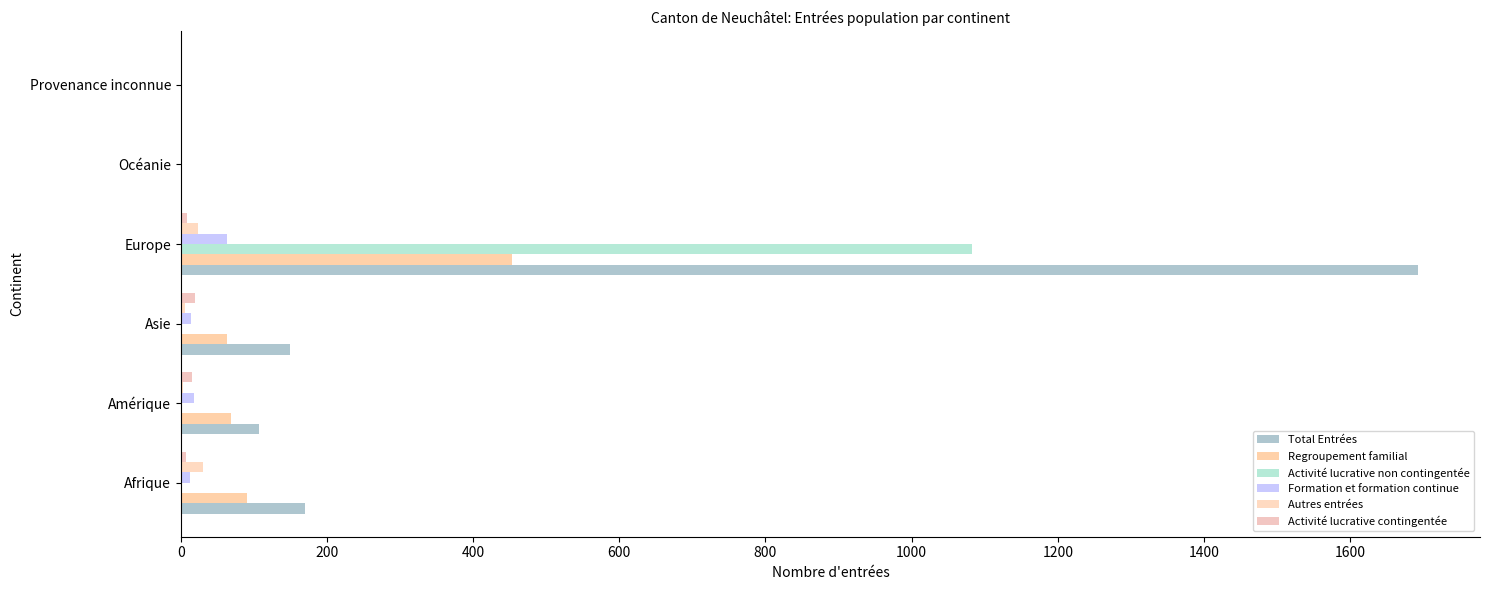

Reading left to right, list all the values displayed in this chart.

Total Entrées: 170	107	149	1693	2	1
Regroupement familial: 91	69	63	453	2	0
Activité lucrative non contingentée: 0	0	0	1082	0	0
Formation et formation continue: 13	18	14	63	0	0
Autres entrées: 30	3	6	24	0	1
Activité lucrative contingentée: 7	15	19	8	0	0